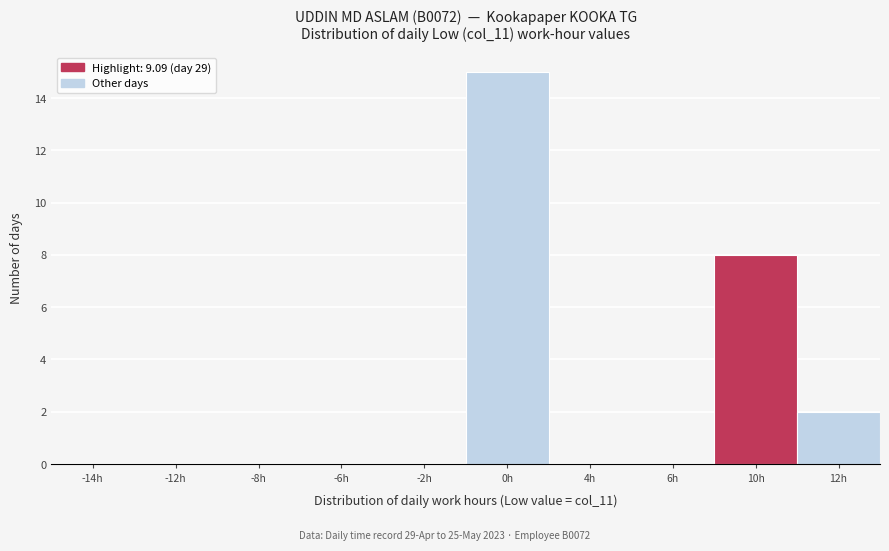

Reading left to right, extract all data points from this chart.

-14h=0	-12h=0	-8h=0	-6h=0	-2h=0	0h=15	4h=0	6h=0	10h=8	12h=2